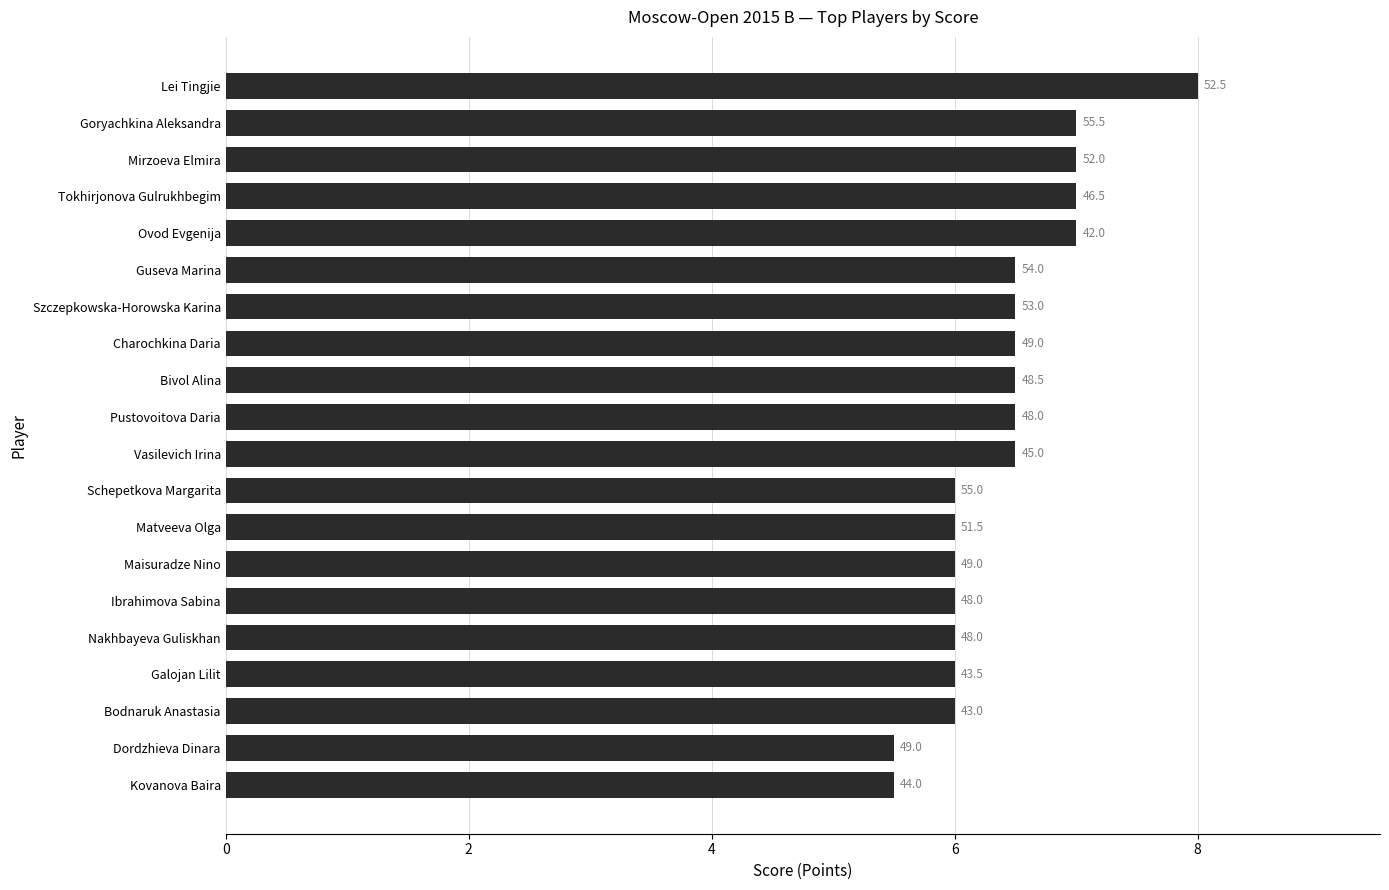

What is the sum of all values?

128.0